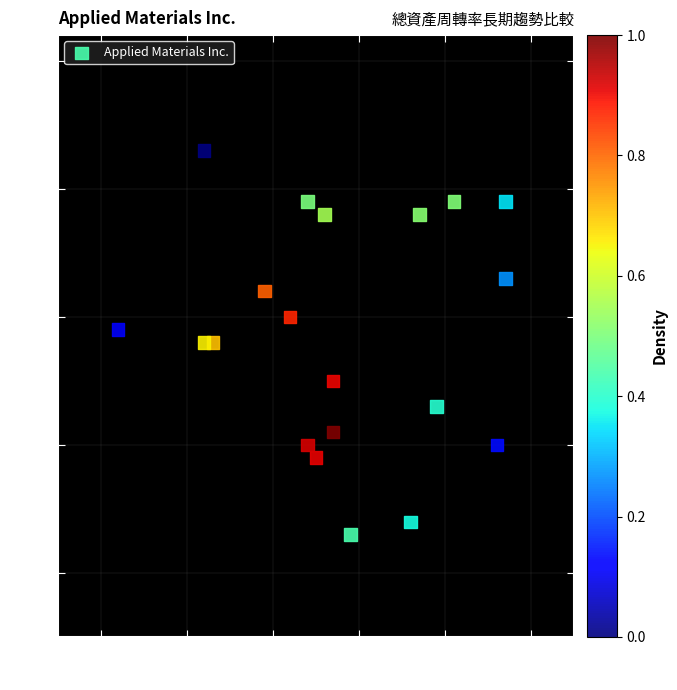

What is the range of Y values (max minus min)?

0.3